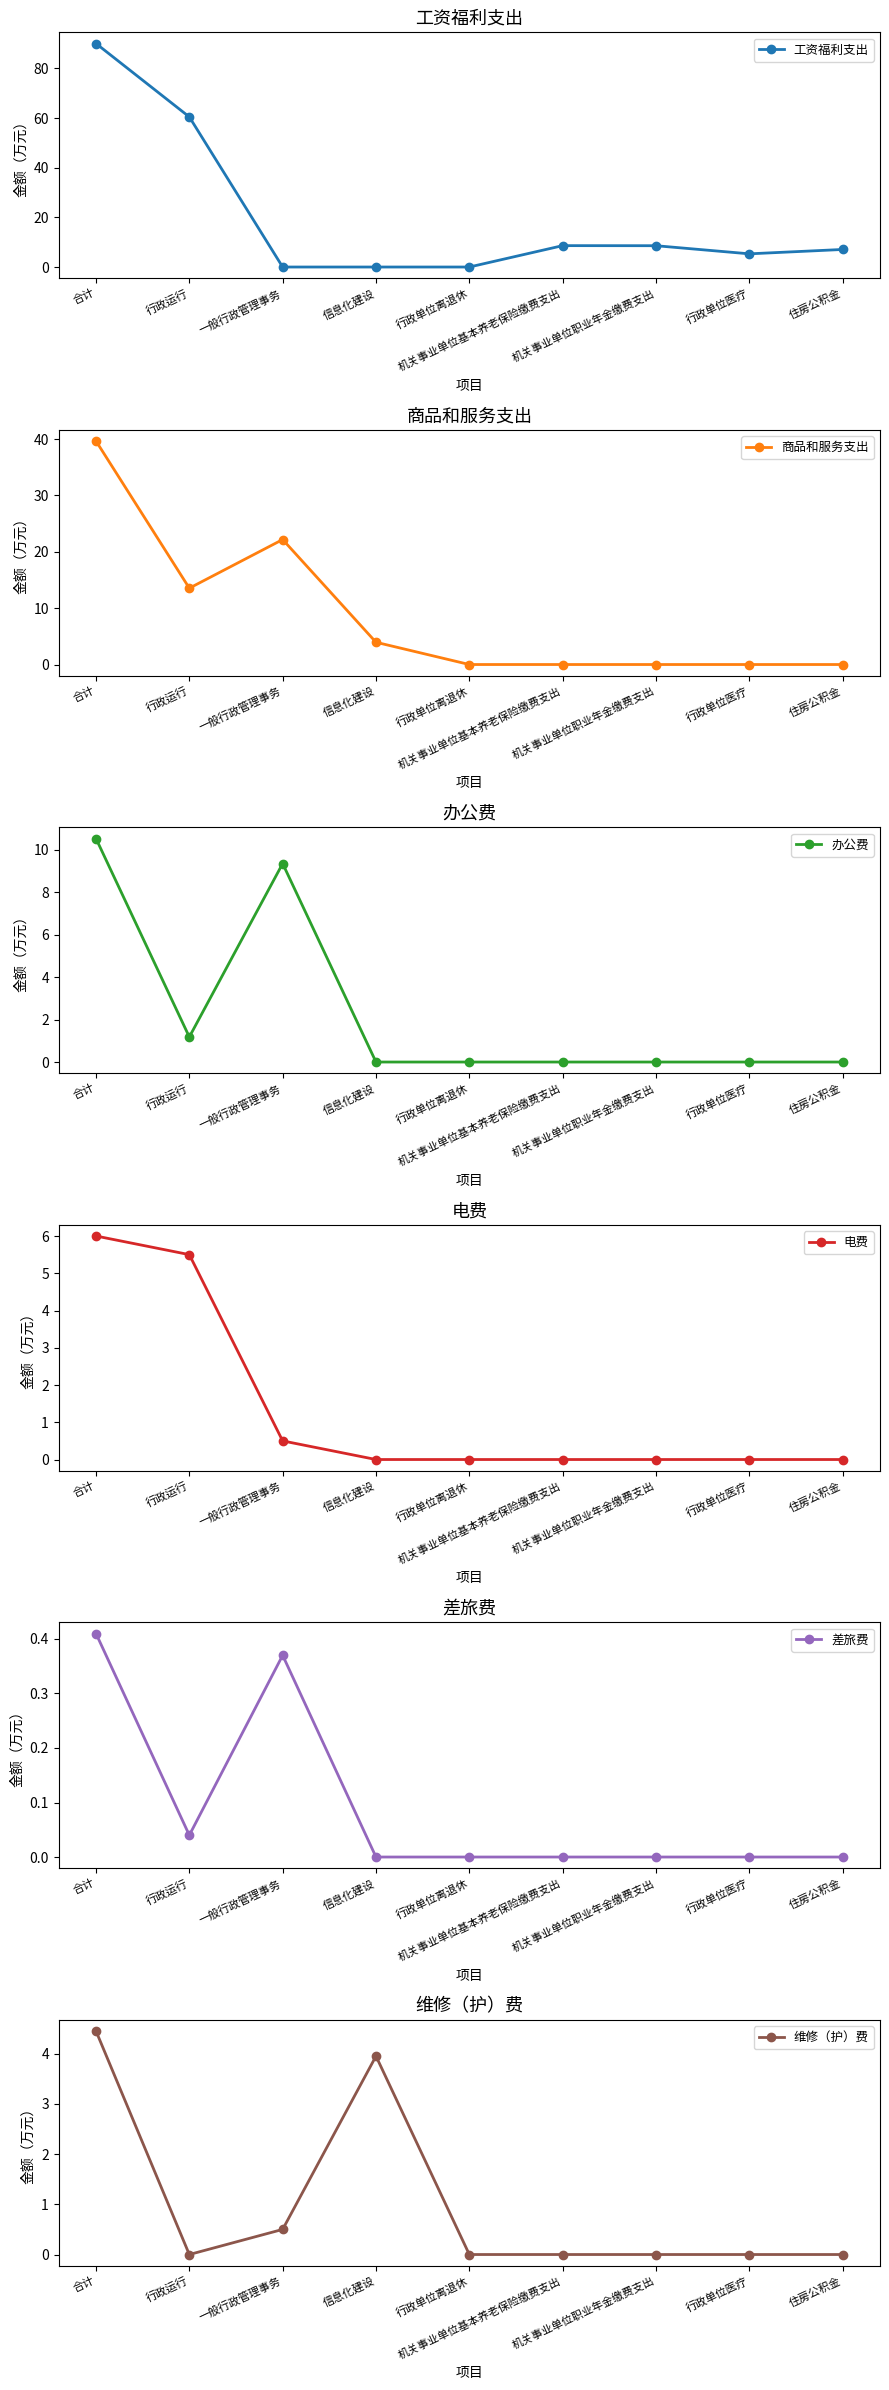

How many times do 办公费 and 维修（护）费 cross each other?

1